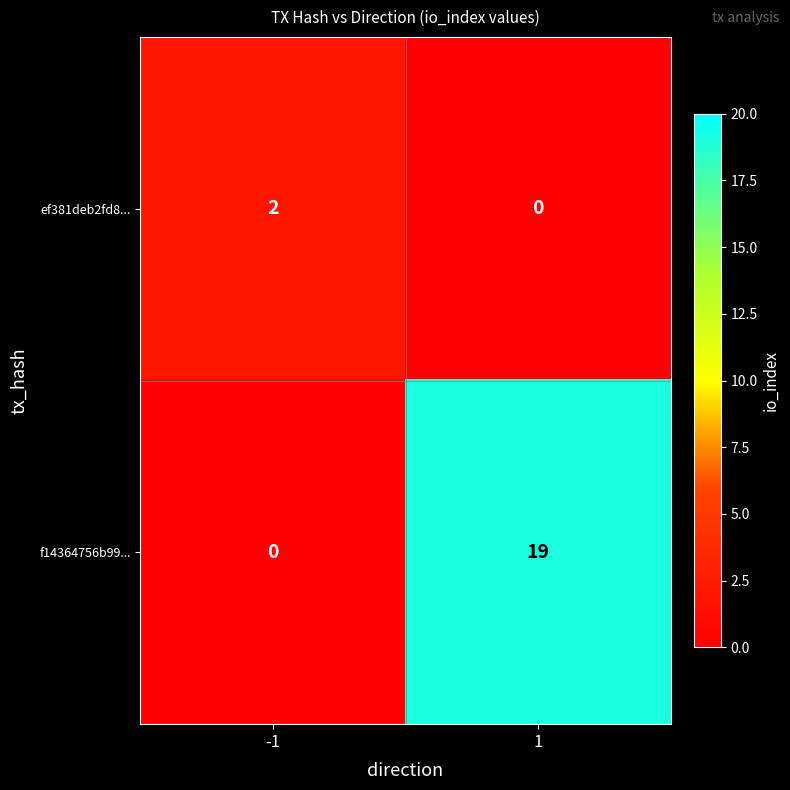

What is the total value across all series at 1?

19